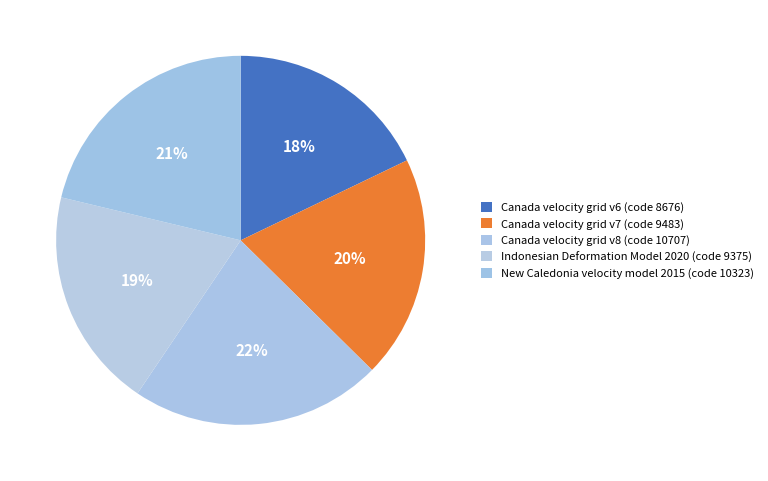

Is there a majority slice in this chart?

No